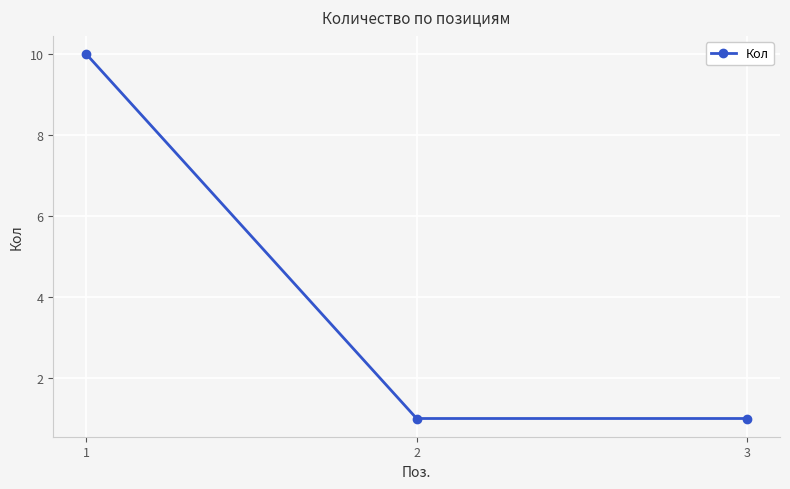

Between 2 and 1, which is larger?

1